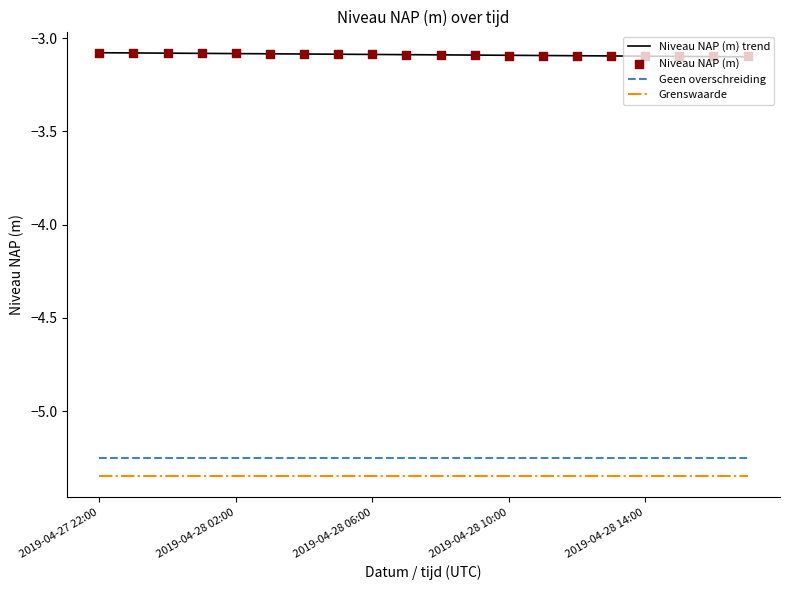

Which series contains the highest Y value?

Niveau NAP (m) trend